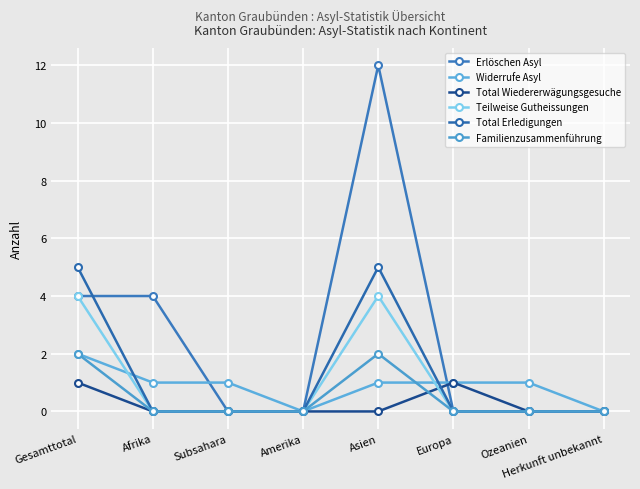

Rank the categories by Teilweise Gutheissungen value from highest to lowest.

Gesamttotal, Asien, Afrika, Subsahara, Amerika, Europa, Ozeanien, Herkunft unbekannt